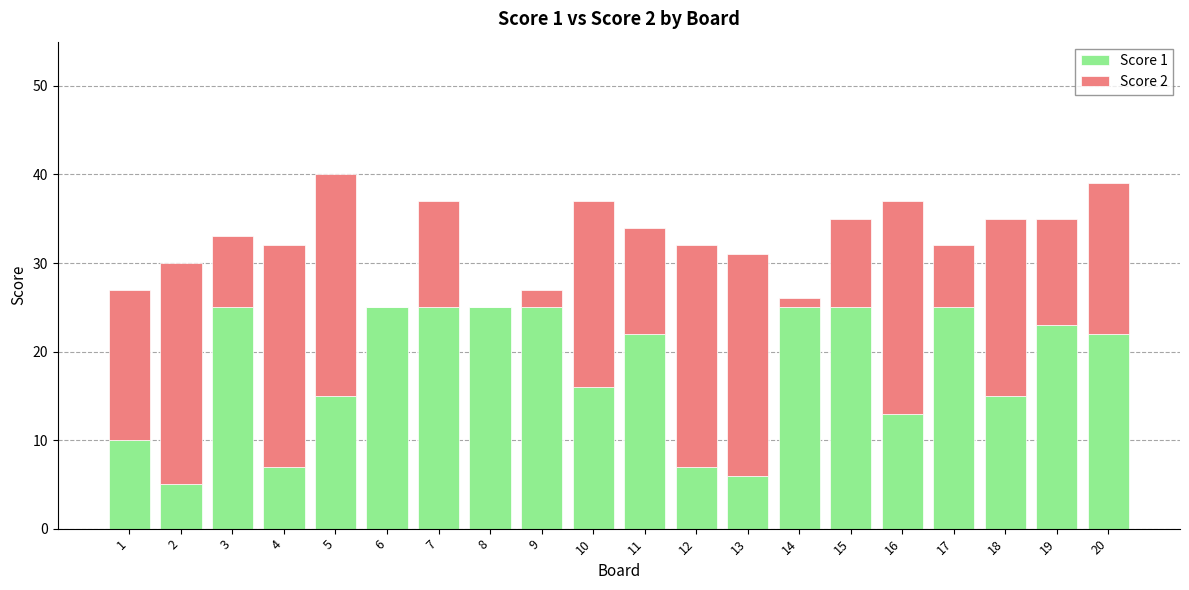

True or false: Score 1 has a value of 15 at 5.

True